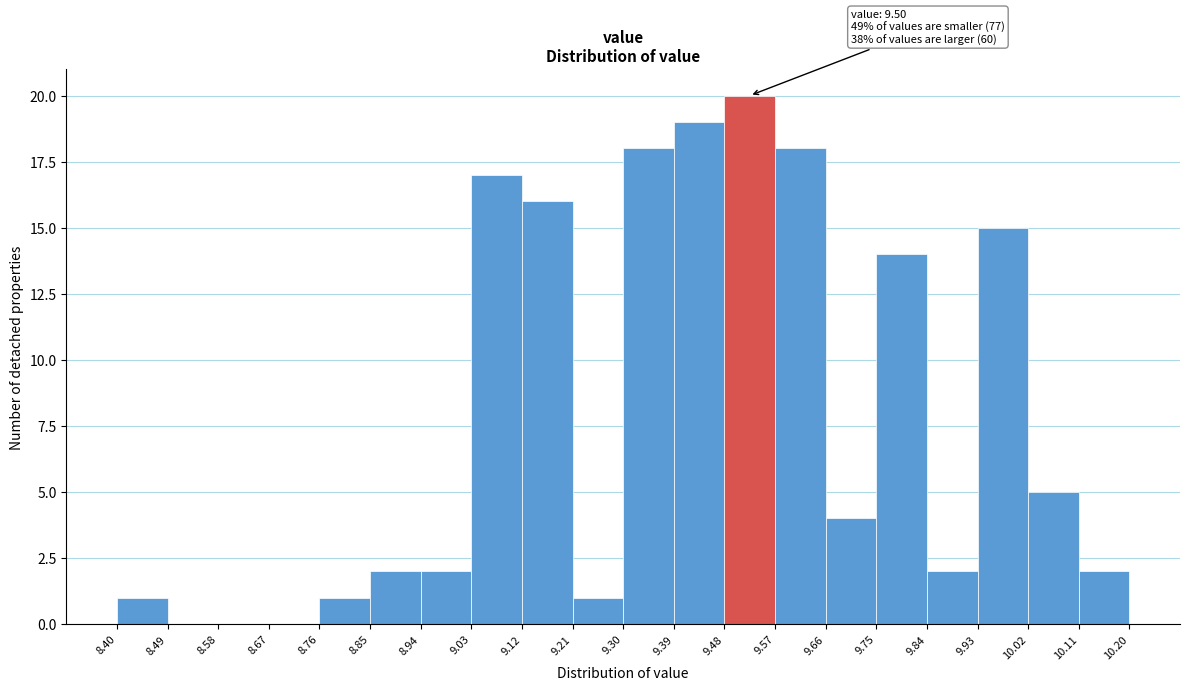

Which range on the x-axis has the tallest bar?

9.48 to 9.57